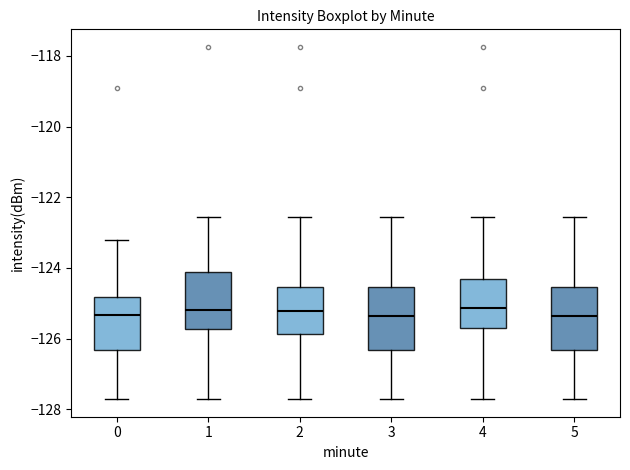

Reading left to right, transcribe this box plot: for each box, give where its median line is, the range the box spans, and where its two whiskers end, as read against the y-axis. The values are not printed on the chart, so give them approximately, as read against the axis.

0: median -125.4, box -126.4 to -124.8, whiskers -127.8 to -123.2
1: median -125.2, box -125.8 to -124.2, whiskers -127.8 to -122.6
2: median -125.2, box -125.8 to -124.6, whiskers -127.8 to -122.6
3: median -125.4, box -126.4 to -124.6, whiskers -127.8 to -122.6
4: median -125.2, box -125.8 to -124.4, whiskers -127.8 to -122.6
5: median -125.4, box -126.4 to -124.6, whiskers -127.8 to -122.6